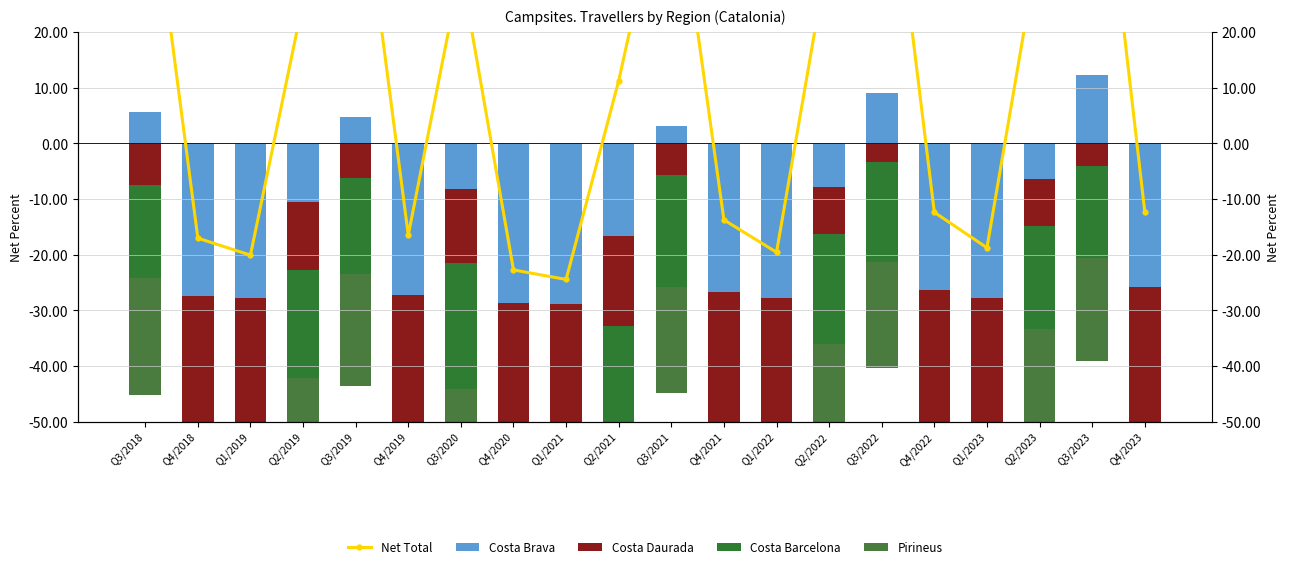

What is the label of the 6th bar from the right?

Q3/2022